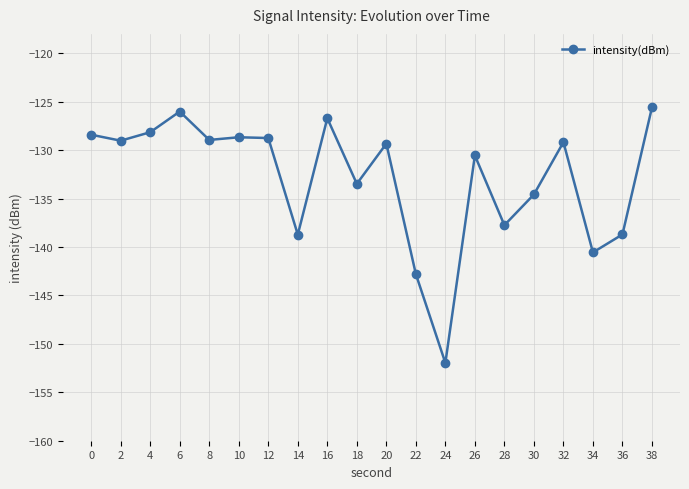

Does the chart display data point markers on the line(s)?

Yes